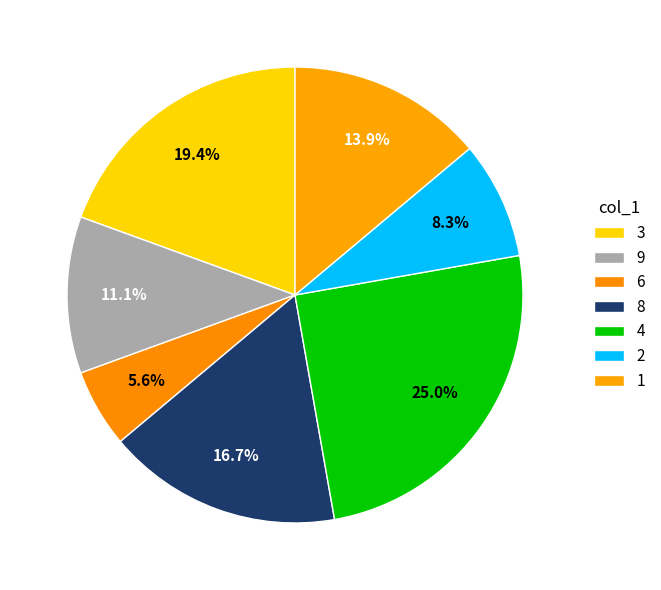

How many segments does this pie chart have?

7